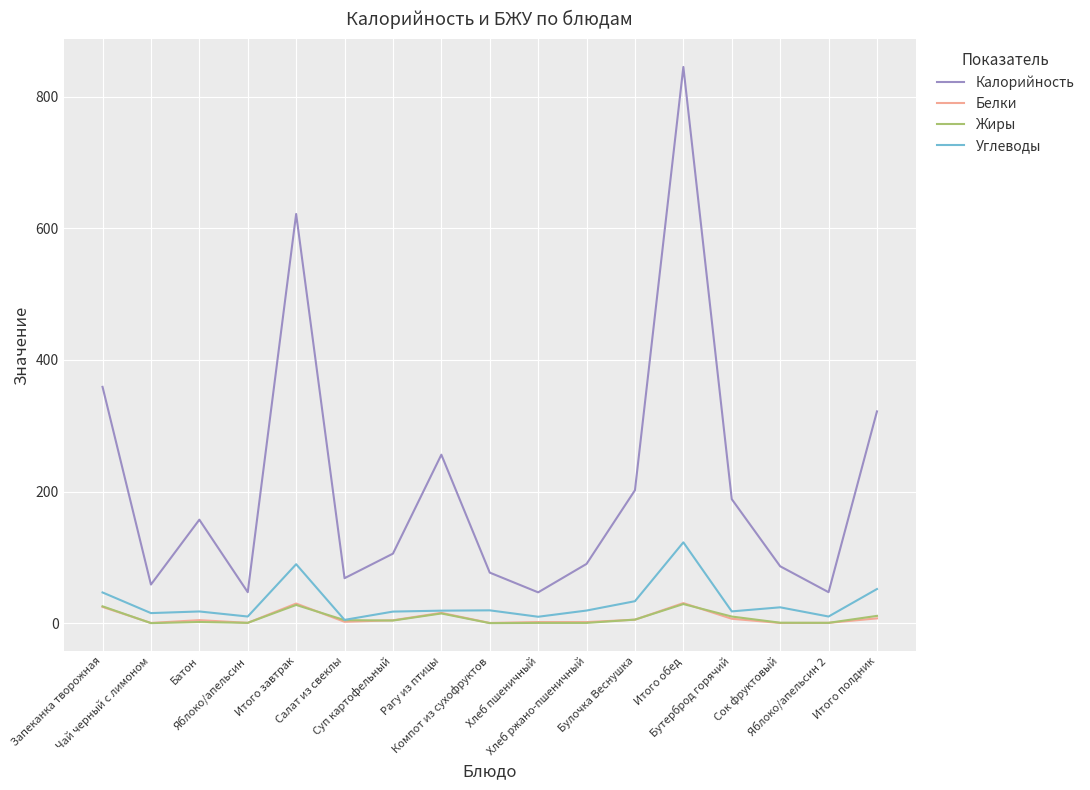

Which series has the largest total across all categories?

Калорийность